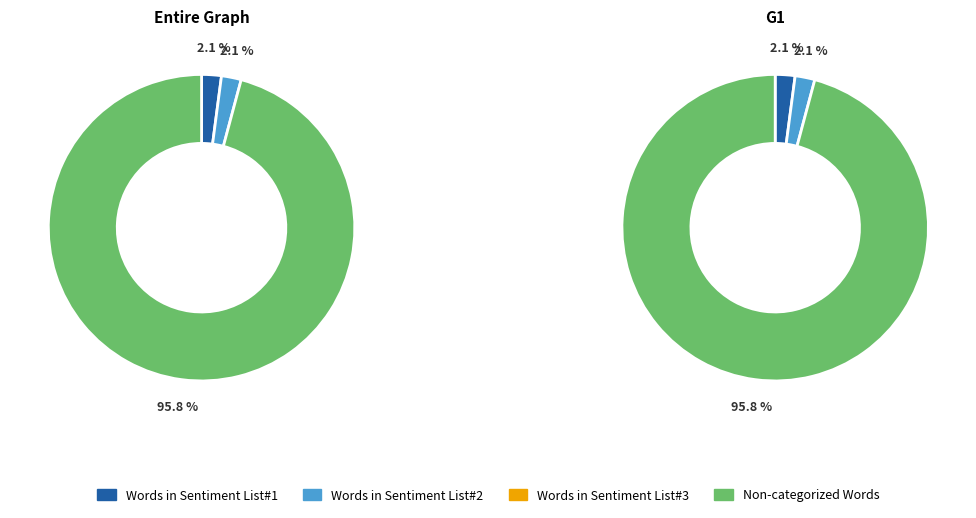

To the nearest percent, what is the difference between the Non-categorized Words and Words in Sentiment List#2 slice percentages?

94%